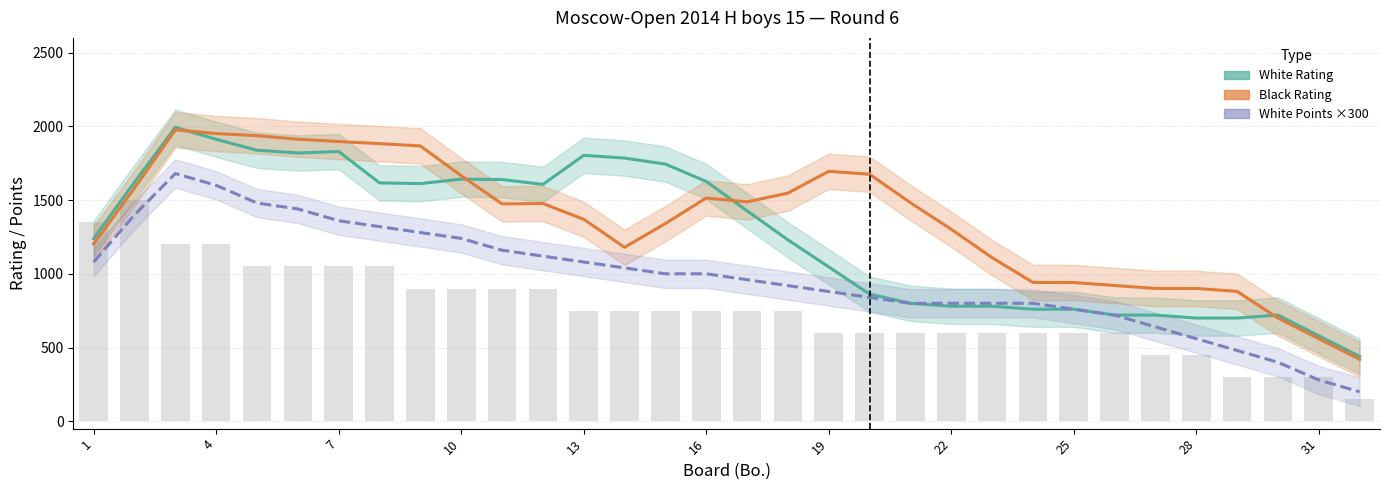

How many groups of bars are there?

32